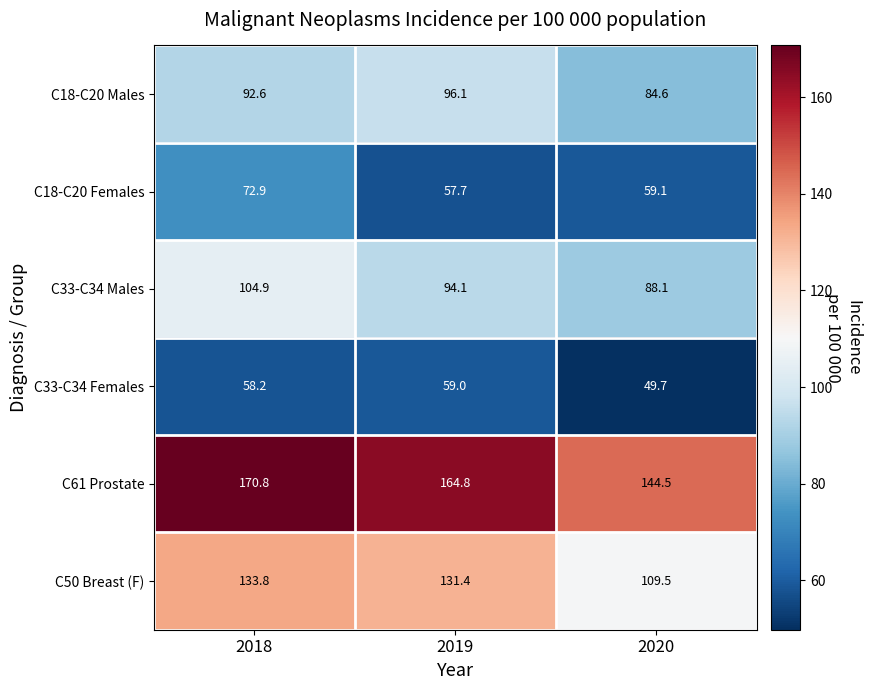

Count the number of data series in this chart.

6